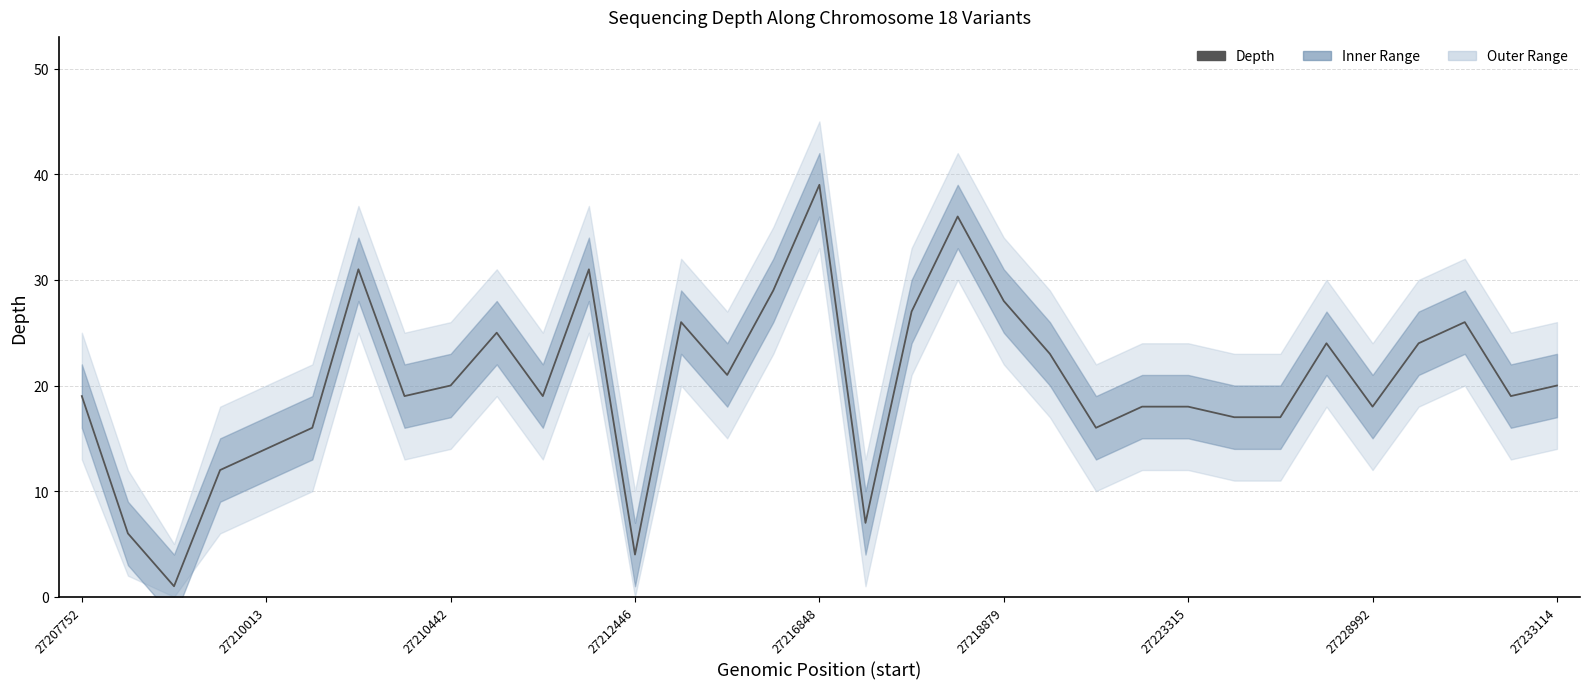

What is the greatest value displayed?

39